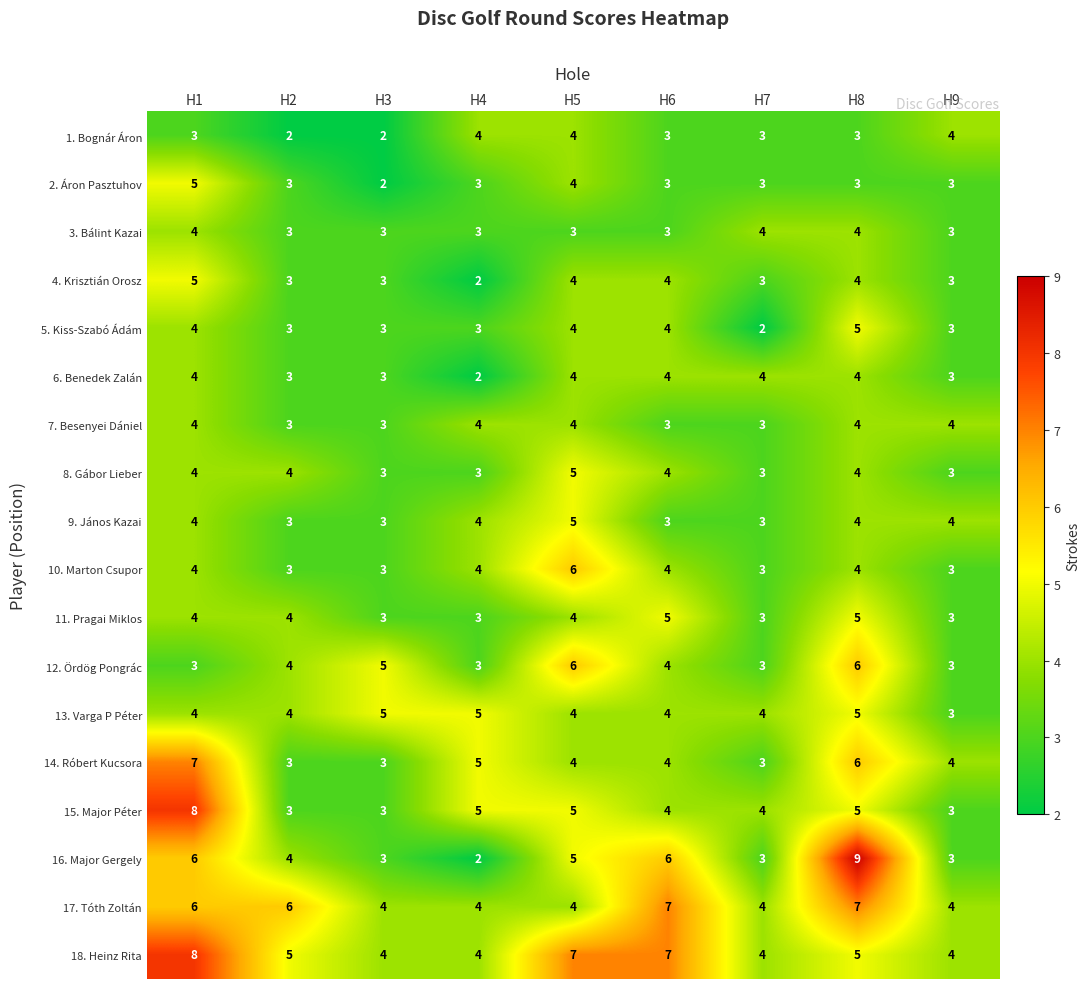

Which series has the largest range (max minus min)?

16. Major Gergely